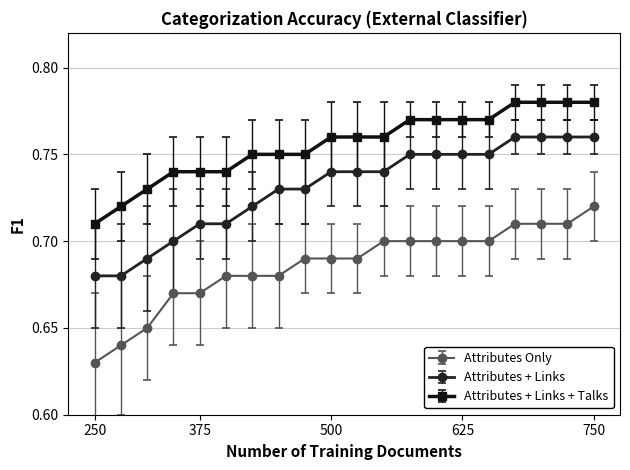

Rank the series by their average value, from highest to lowest.

Attributes + Links + Talks, Attributes + Links, Attributes Only